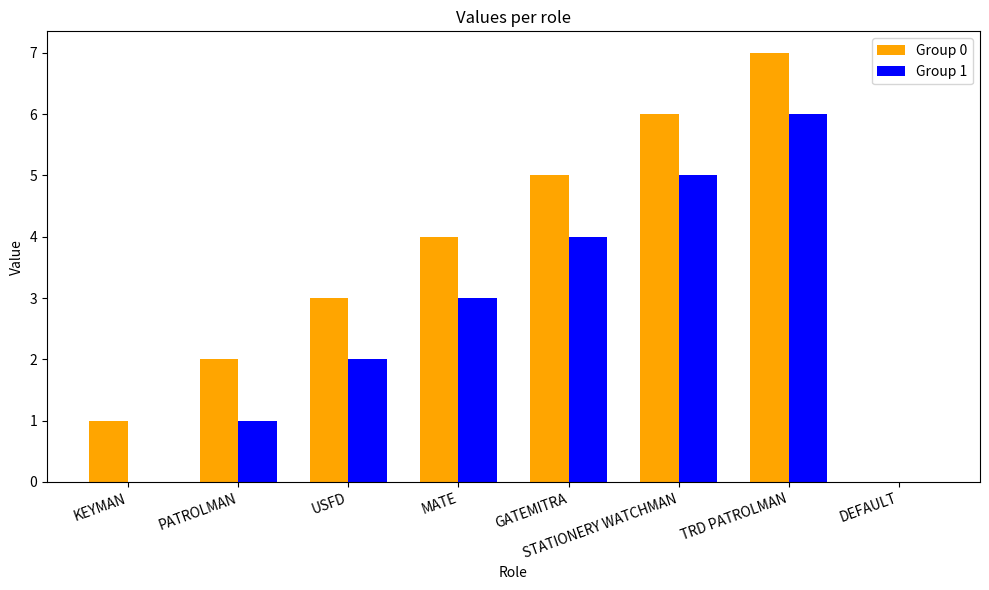

Count the number of categories in the chart.

8